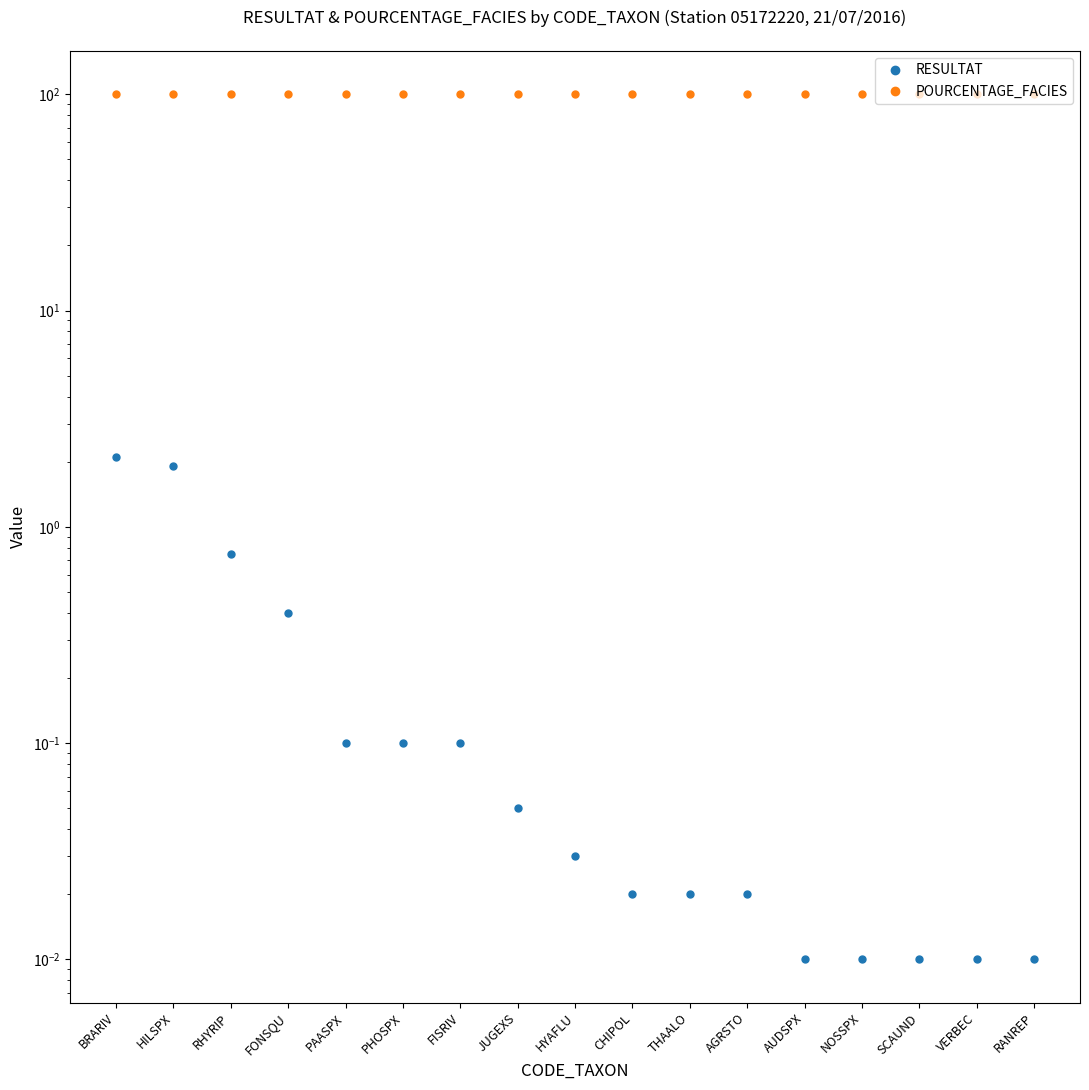

True or false: RESULTAT has more than 2 interior local peaks.

False